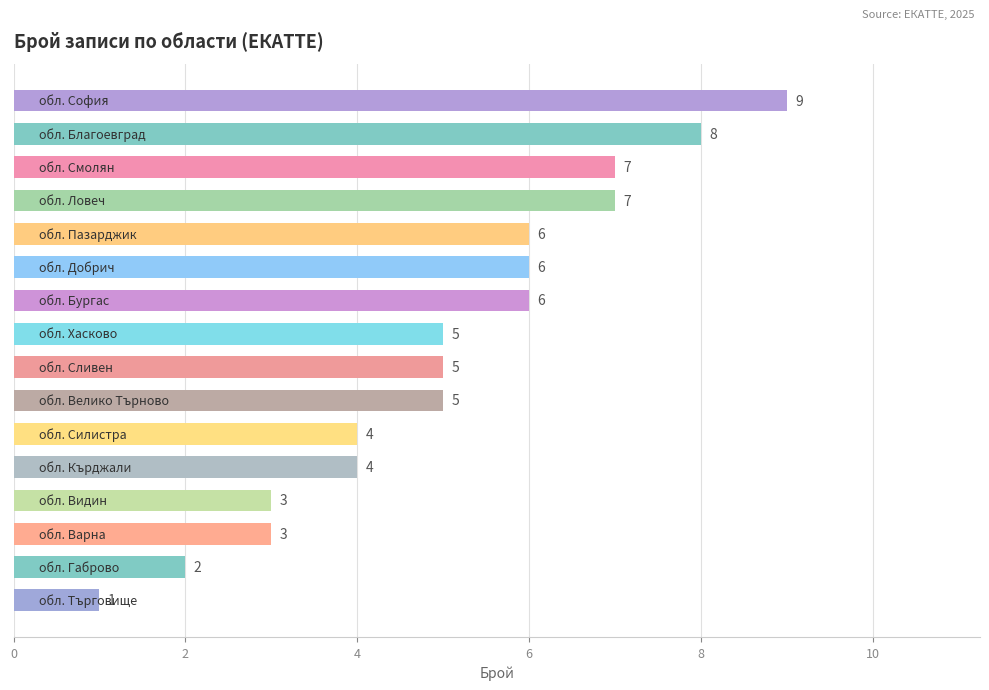

What is the sum of all values?

81